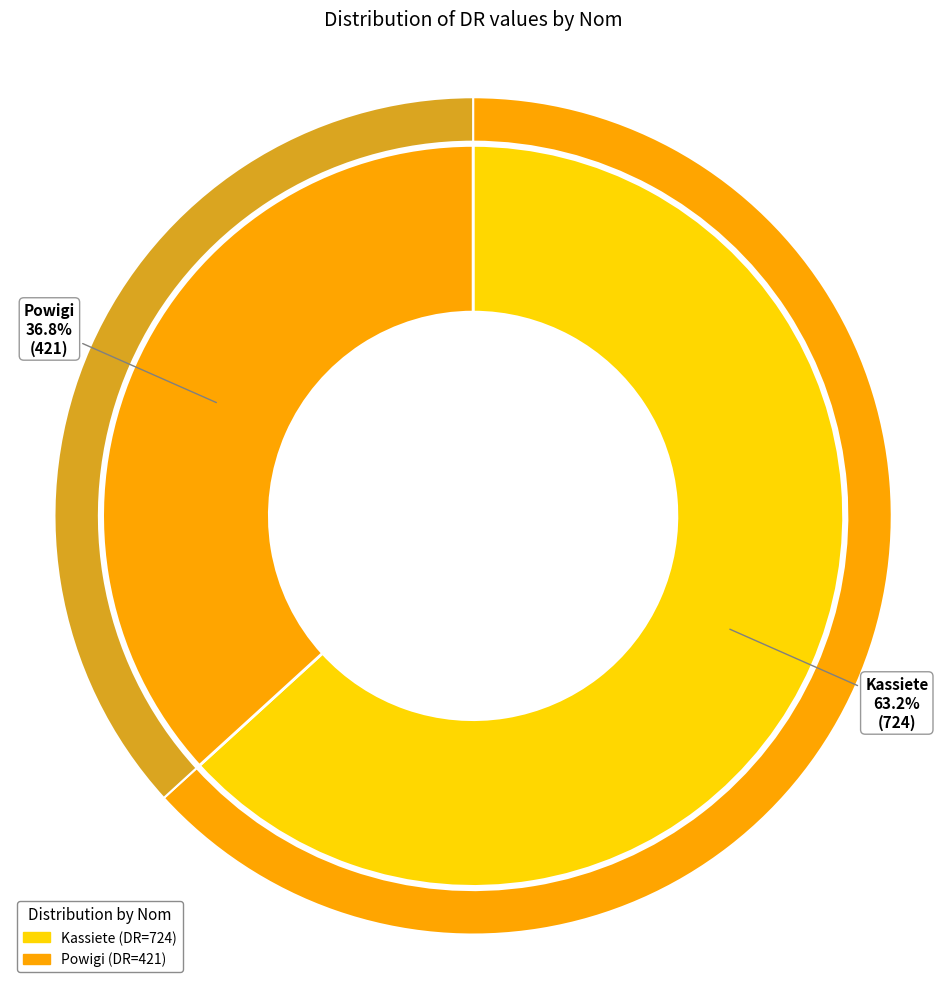

How many slices are in this pie chart?

2